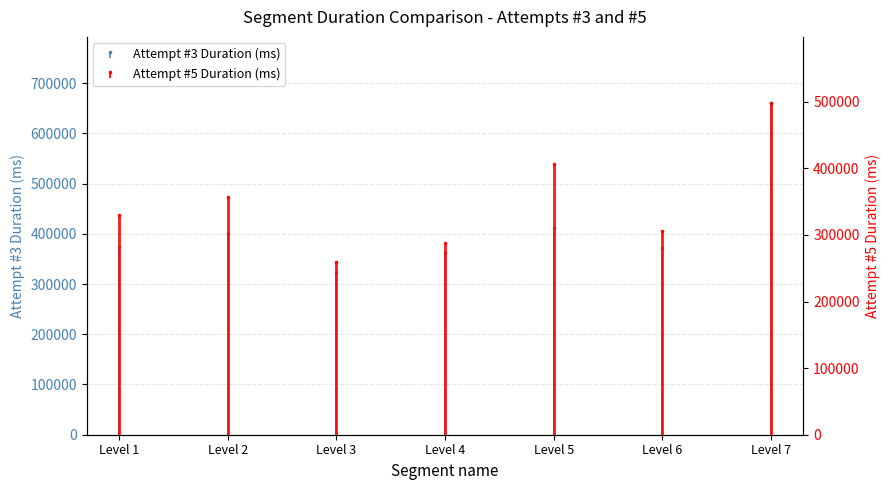

What is the sum of all Attempt #5 Duration (ms) values?

2444631